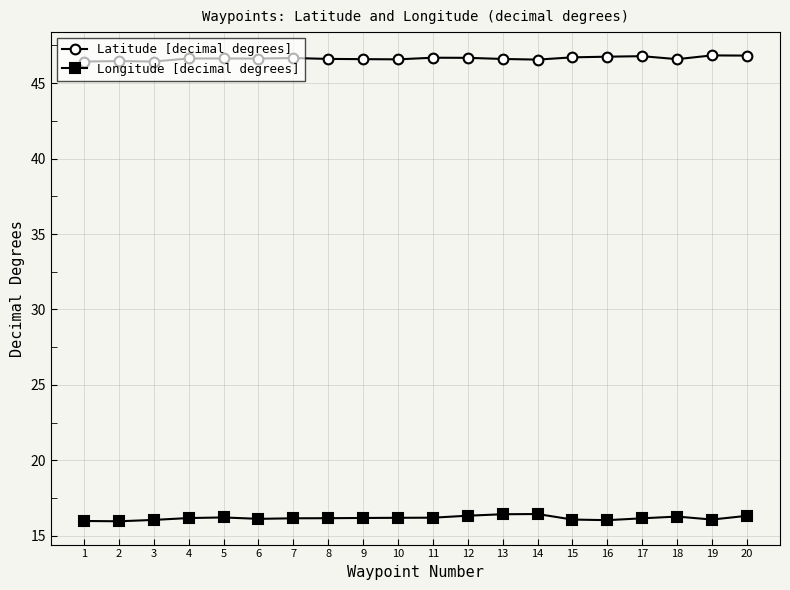

True or false: Longitude [decimal degrees] has more than 0 interior local peaks.

True